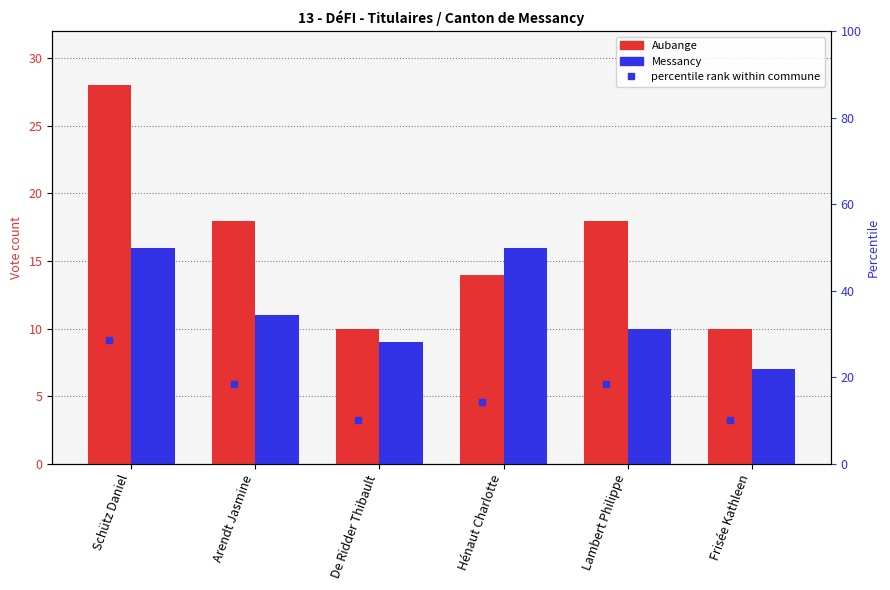

True or false: Messancy has a value of 9.2 at Hénaut Charlotte.

False